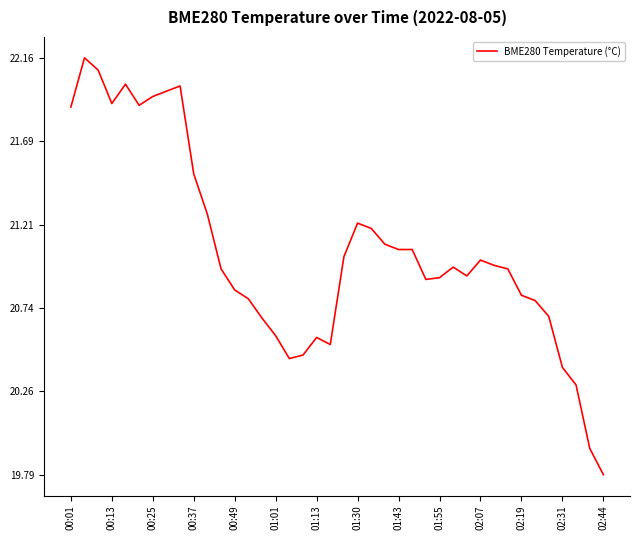

What is the difference between the maximum and minimum values?

2.4